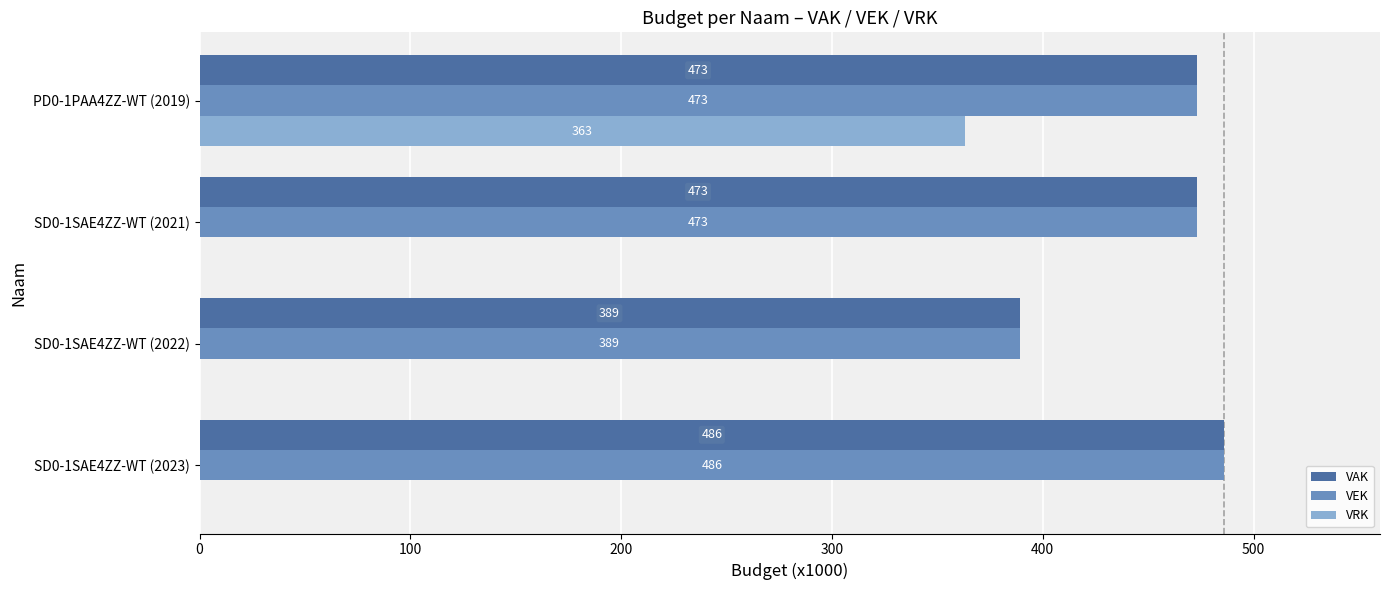

What are all the series names shown in the legend?

VAK, VEK, VRK